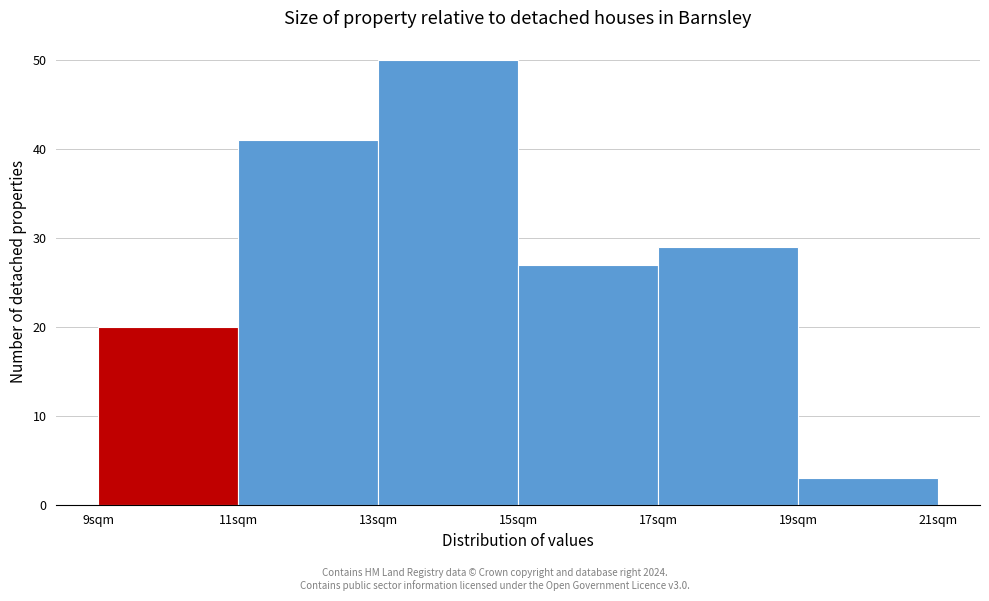

Reading left to right, transcribe this chart: for each bar, give the range it covers on the x-axis and its height. The values are not printed on the chart, so give them approximately, as read against the axis.

9 to 11: 20
11 to 13: 41
13 to 15: 50
15 to 17: 27
17 to 19: 29
19 to 21: 3